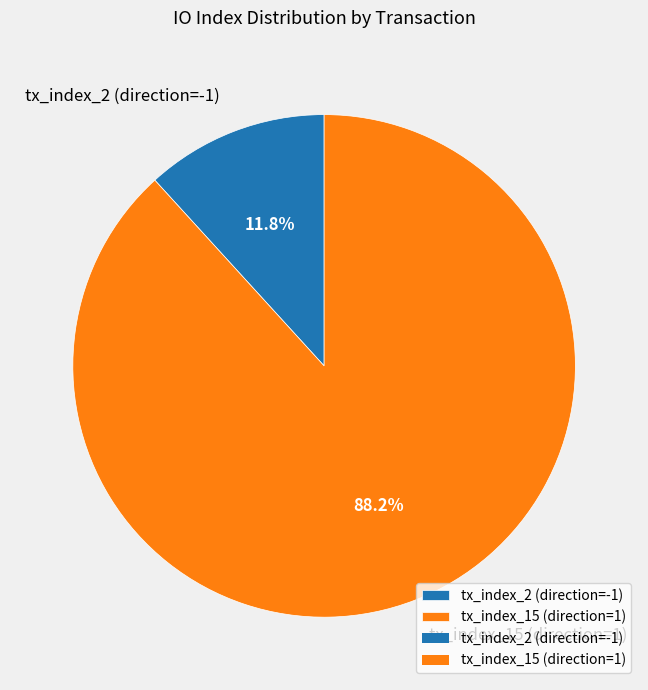

What percentage do tx_index_15 (direction=1) and tx_index_2 (direction=-1) together represent?

100.0%